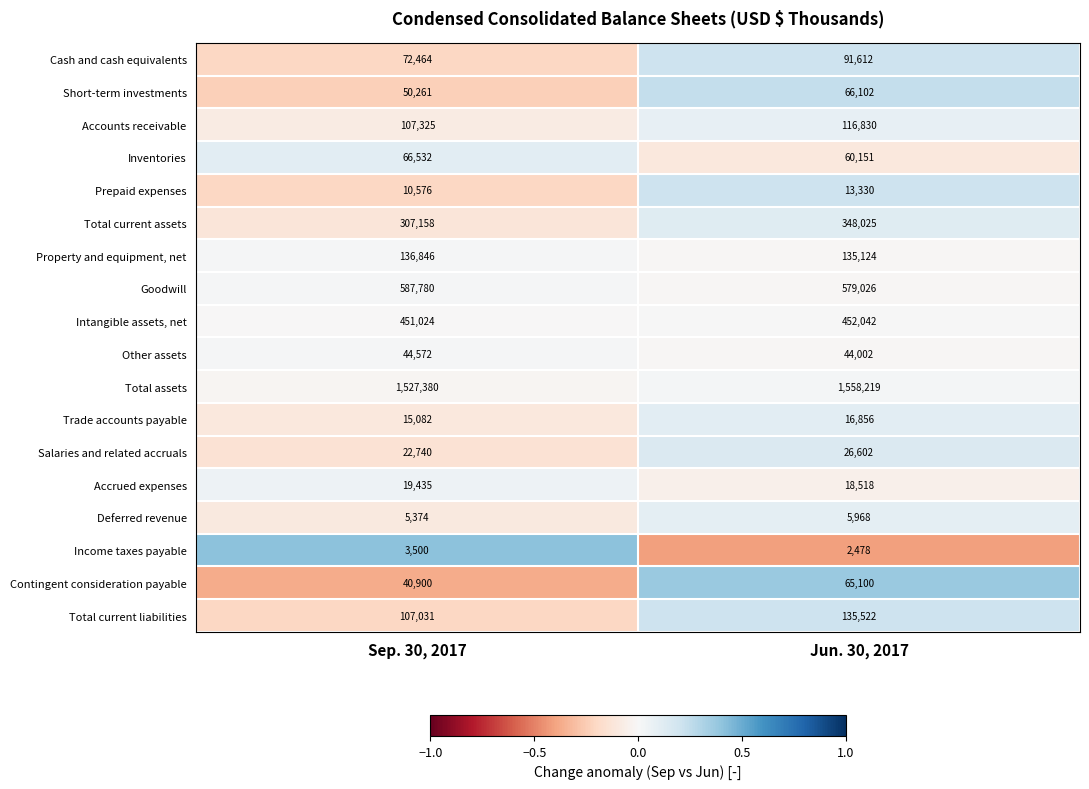

The value of Goodwill at Jun. 30, 2017 is 579026. True or false?

True